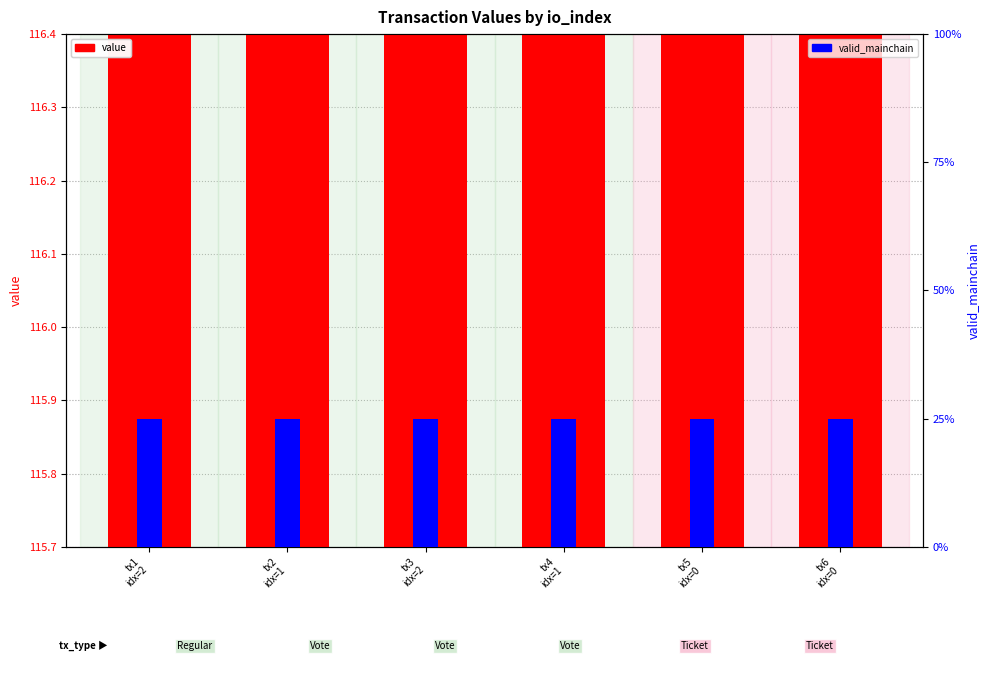

What is the spread (max minus min) of values at tx6
idx=0?

114.8